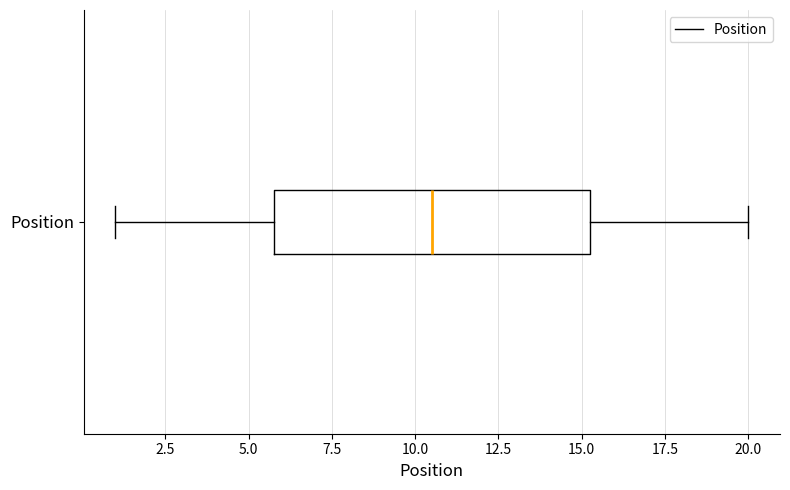

Read this box plot against the x-axis: the position of the median line, the range covered by the box, and the ends of both whiskers. The values are not printed on the chart, so give them approximately, as read against the axis.

median 10.5, box 6.0 to 15.5, whiskers 1.0 to 20.0